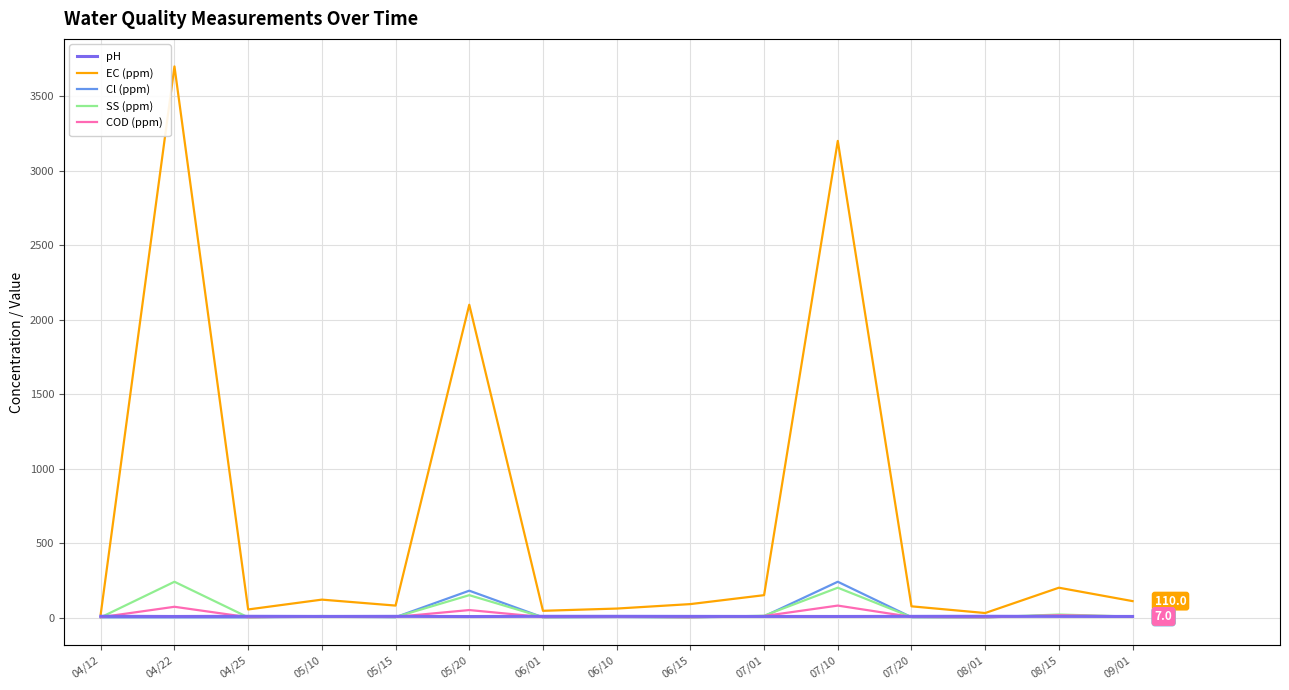

What is the difference between the maximum and second lowest values in the SS (ppm) series?

239.0